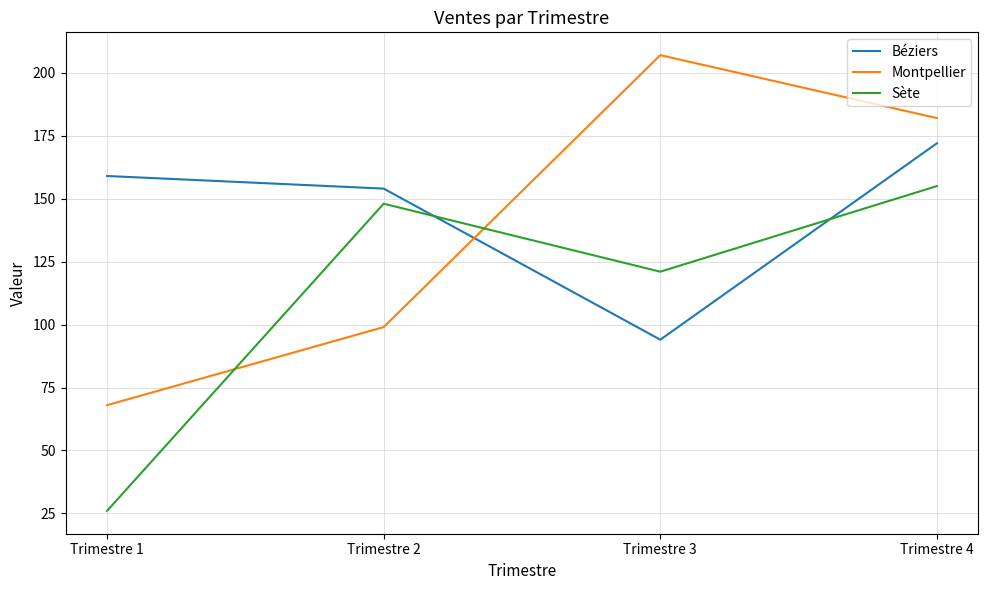

Is the value of Montpellier at Trimestre 2 greater than the value of Béziers at Trimestre 3?

Yes